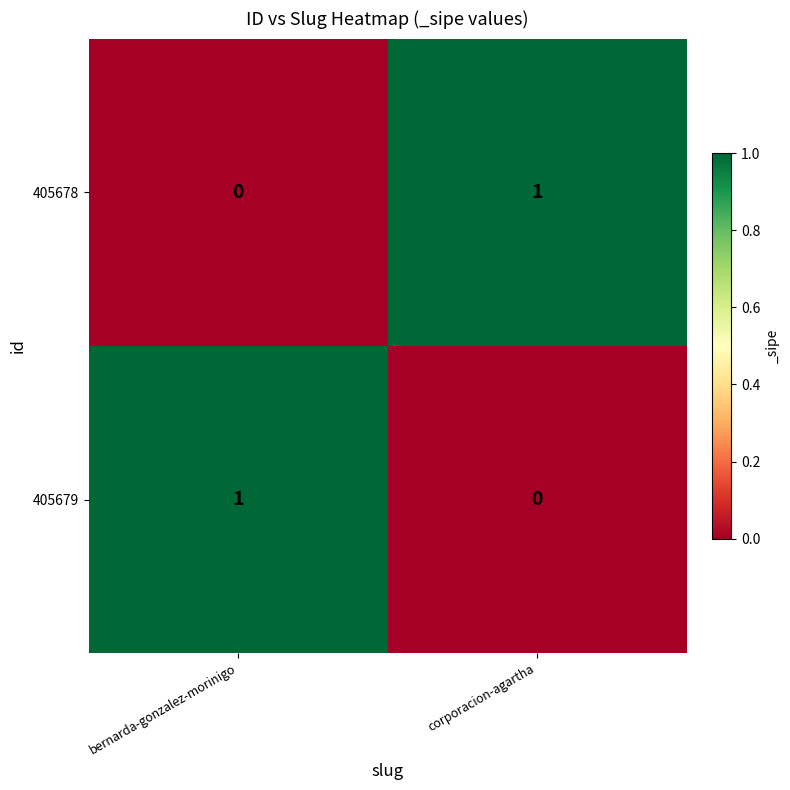

At which label is 405679 closest to 0?

corporacion-agartha